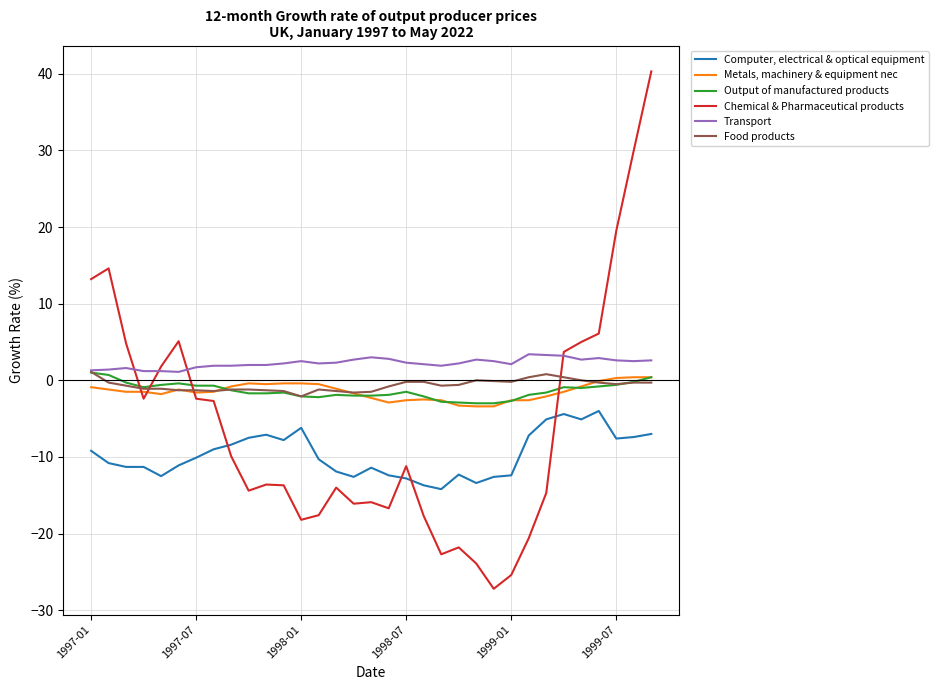

List the series in order of their peak value, highest first.

Chemical & Pharmaceutical products, Transport, Food products, Output of manufactured products, Metals, machinery & equipment nec, Computer, electrical & optical equipment